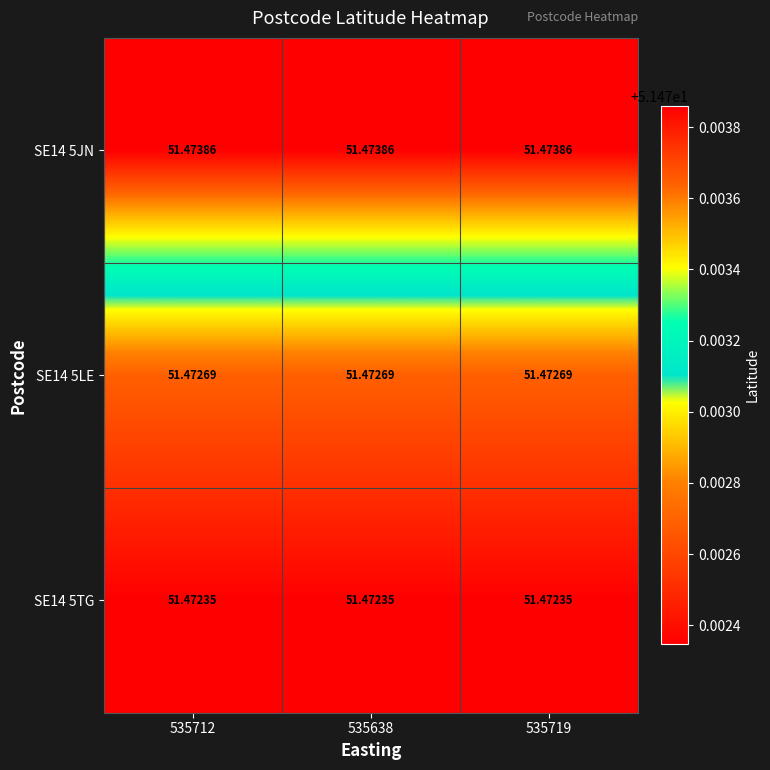

Is the value of SE14 5JN at 535719 greater than the value of SE14 5LE at 535638?

Yes